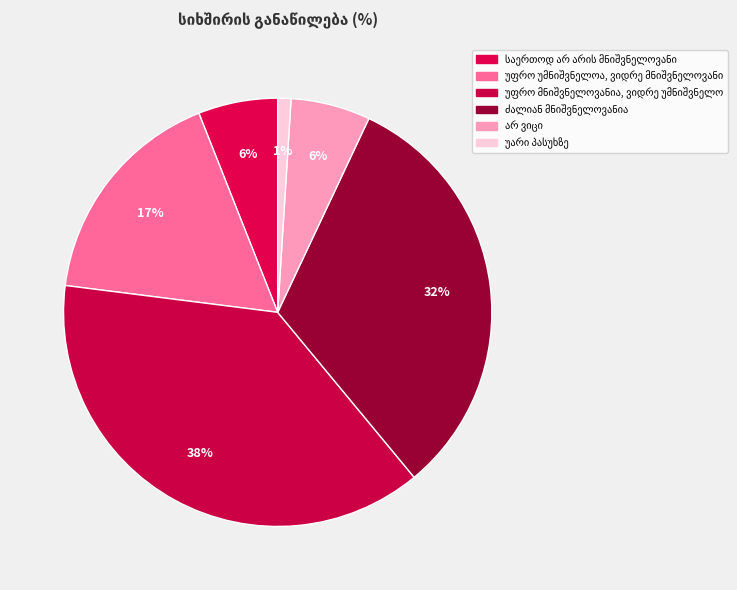

To the nearest percent, what percentage of the pie is არ ვიცი?

6%